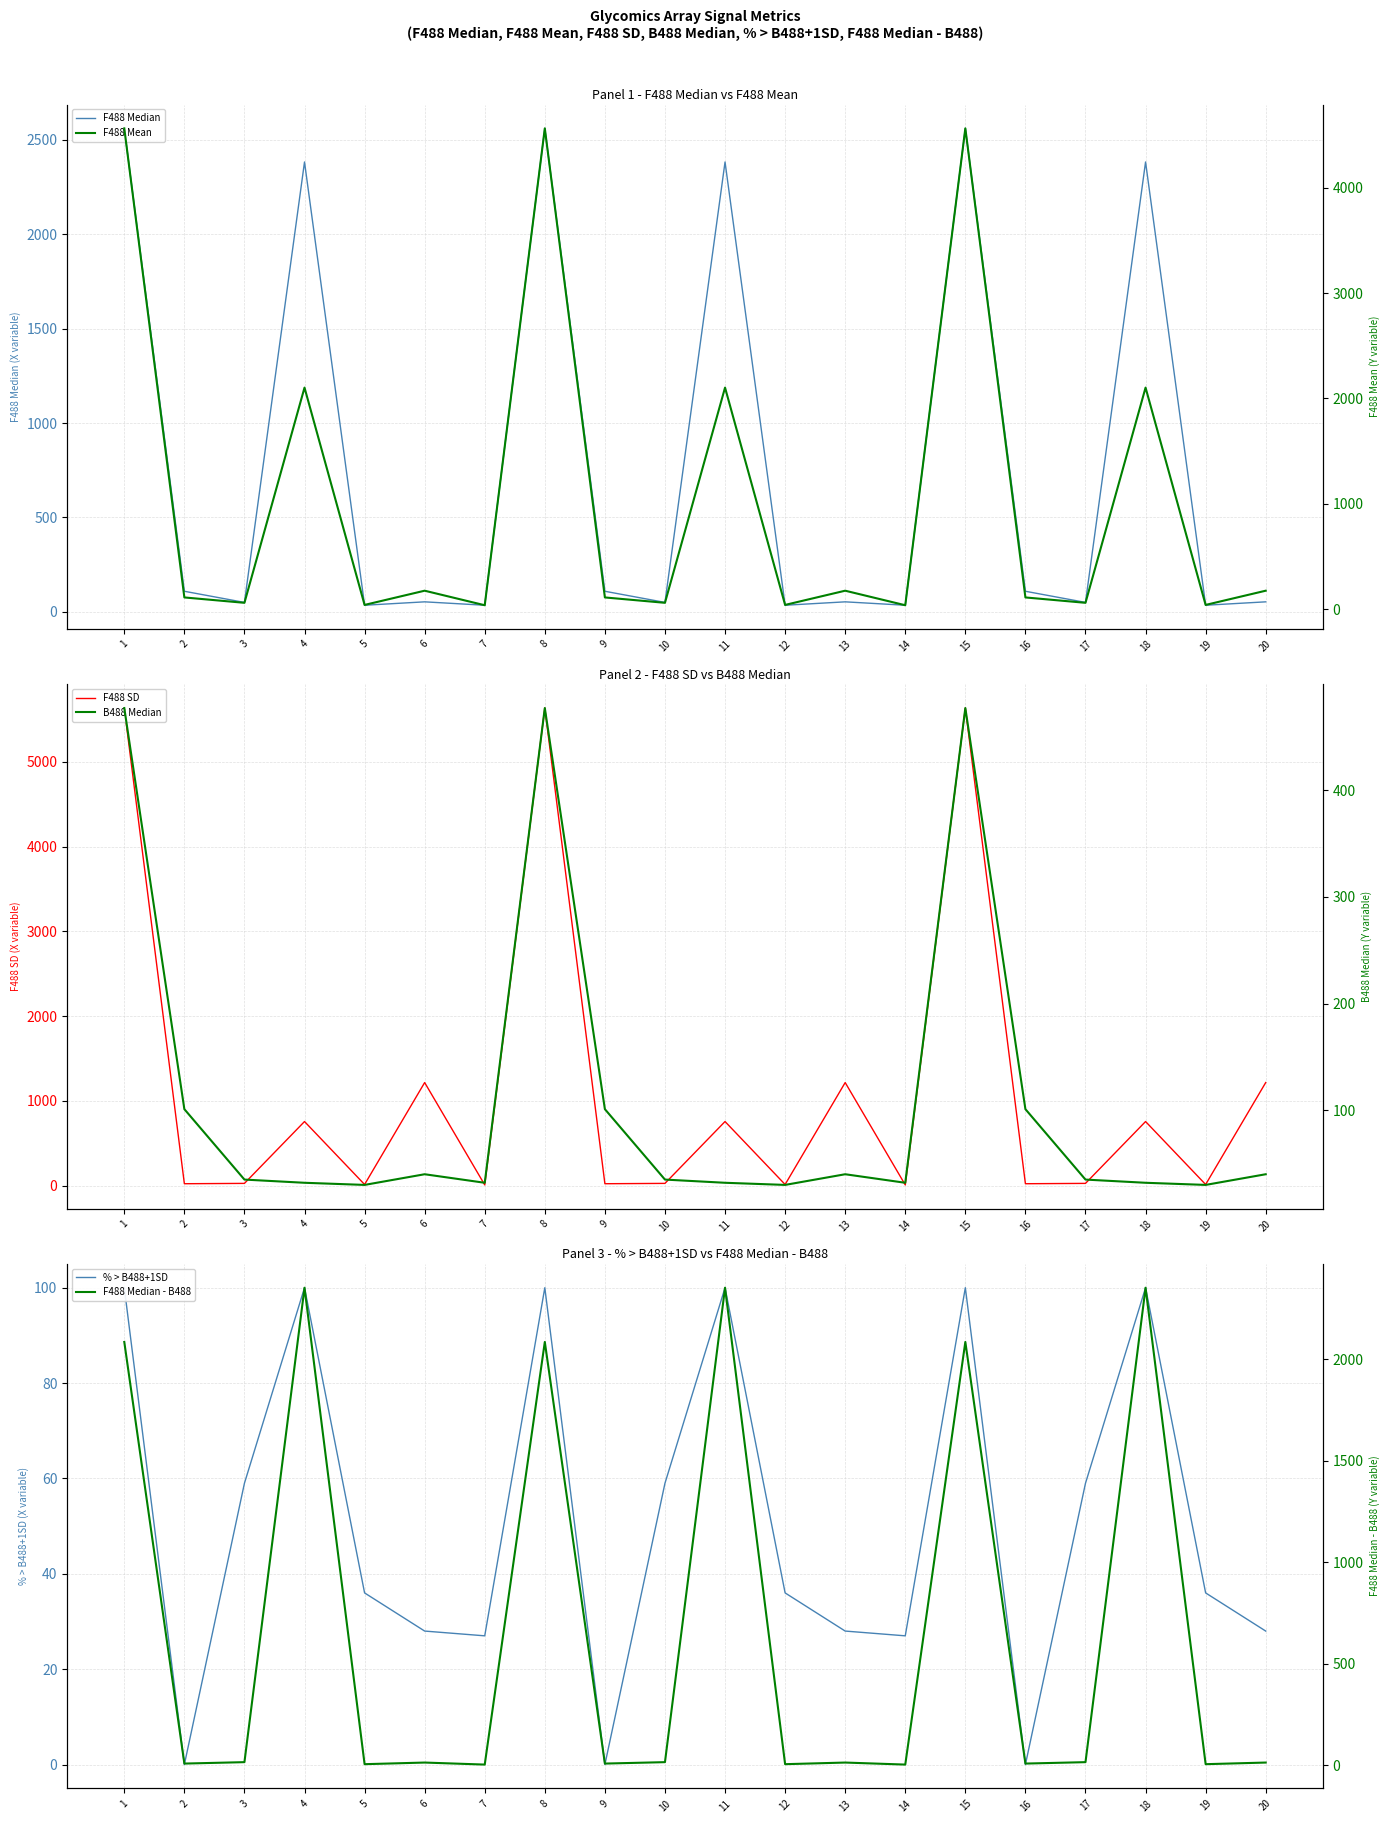

Is this an area chart (filled region under the line)?

No